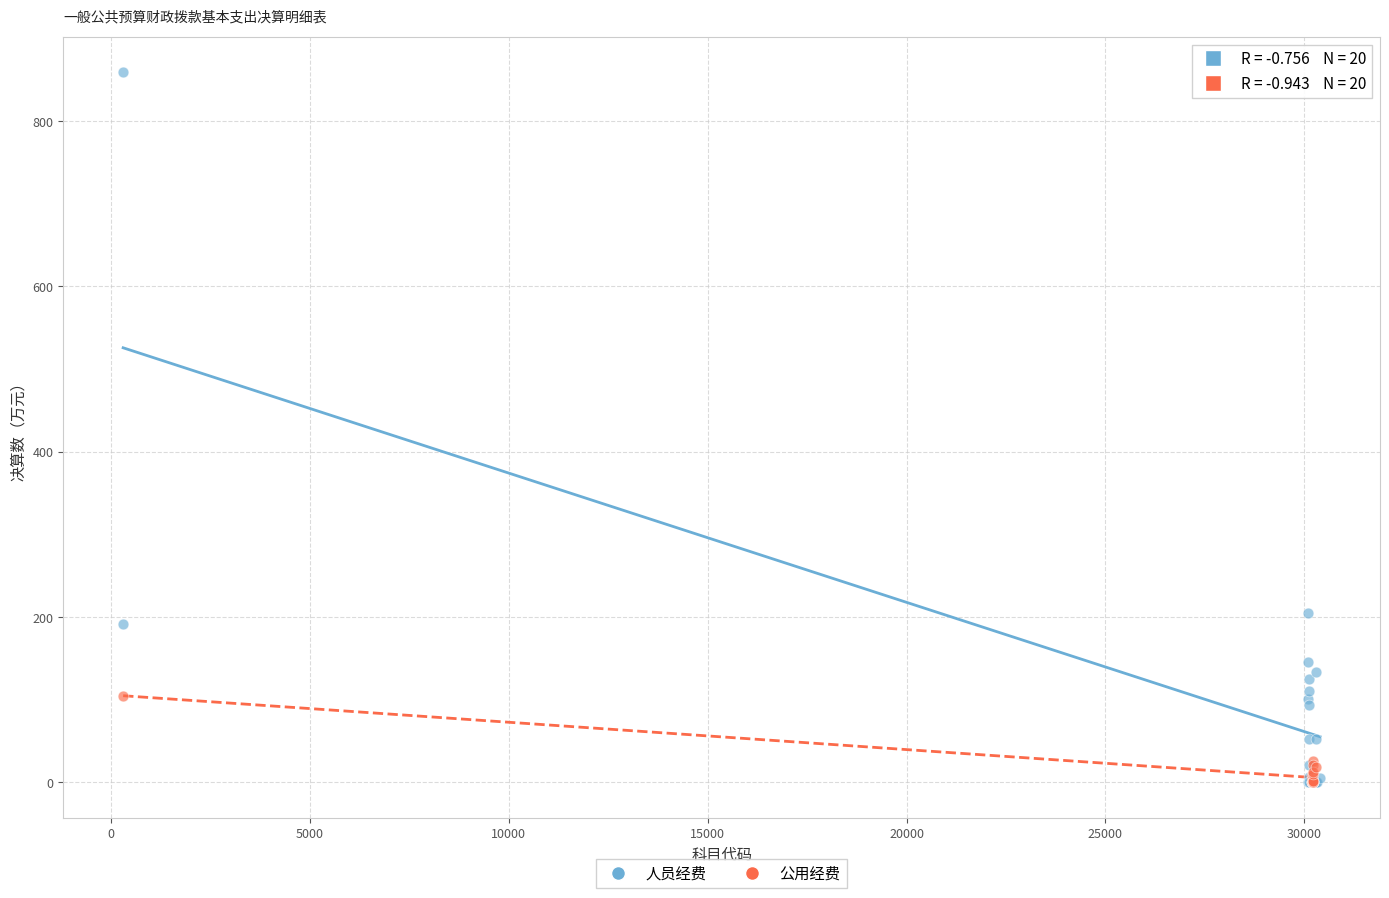

Which series contains the highest Y value?

人员经费